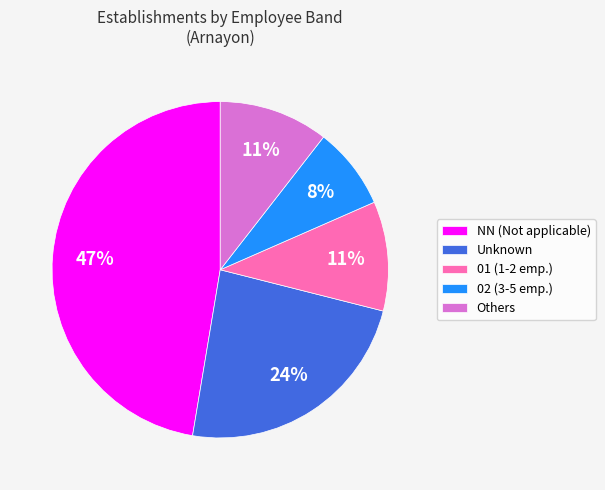

What is the ratio of the value at Unknown to the value at NN (Not applicable)?

0.5